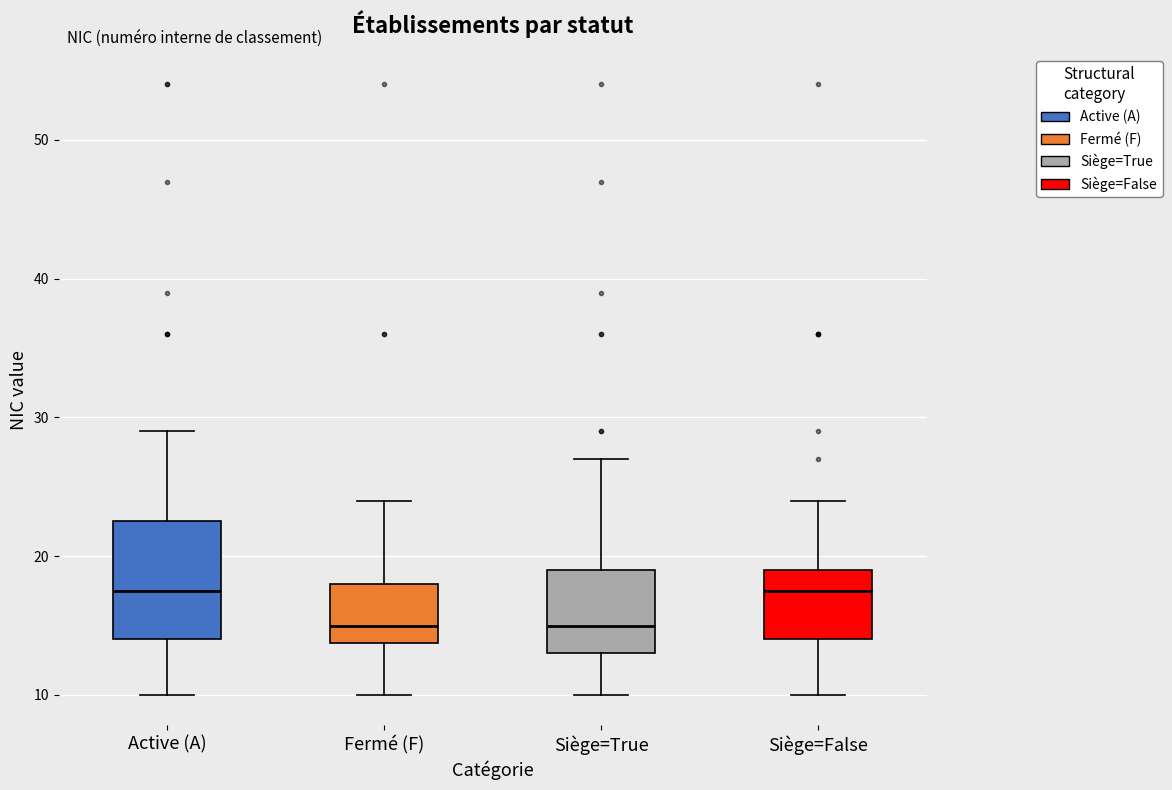

Reading left to right, transcribe this box plot: for each box, give where its median line is, the range the box spans, and where its two whiskers end, as read against the y-axis. The values are not printed on the chart, so give them approximately, as read against the axis.

Active (A): median 18, box 14 to 23, whiskers 10 to 29
Fermé (F): median 15, box 14 to 18, whiskers 10 to 24
Siège=True: median 15, box 13 to 19, whiskers 10 to 27
Siège=False: median 18, box 14 to 19, whiskers 10 to 24